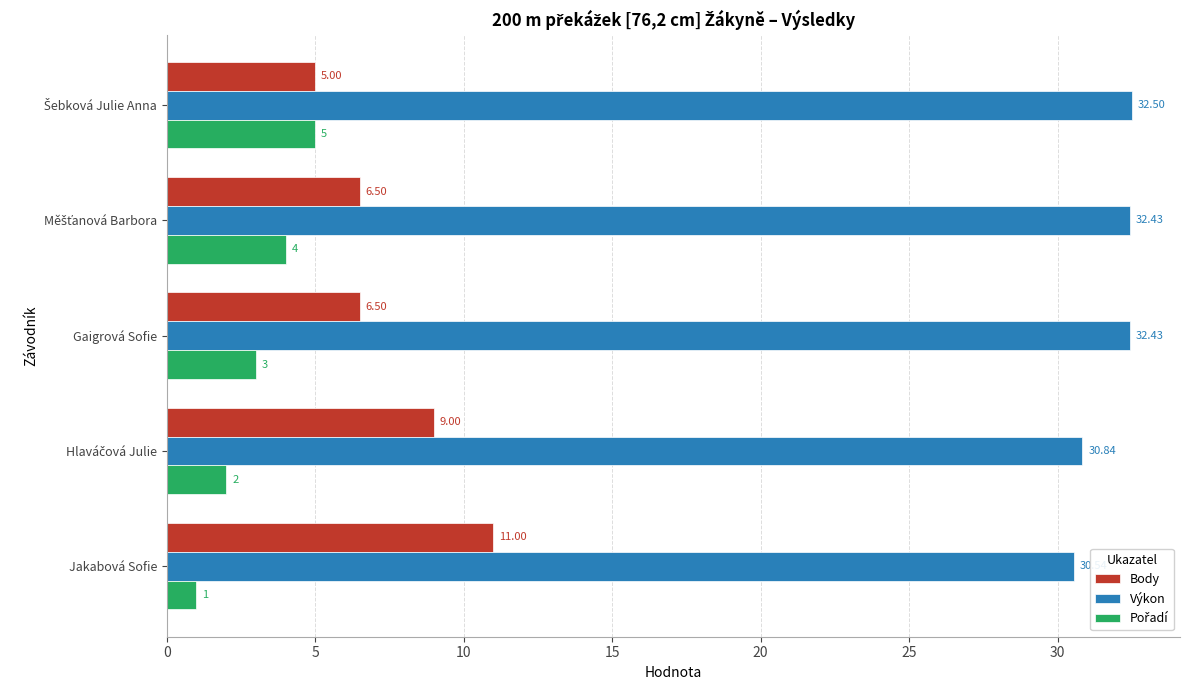

Which series has the largest total across all categories?

Výkon